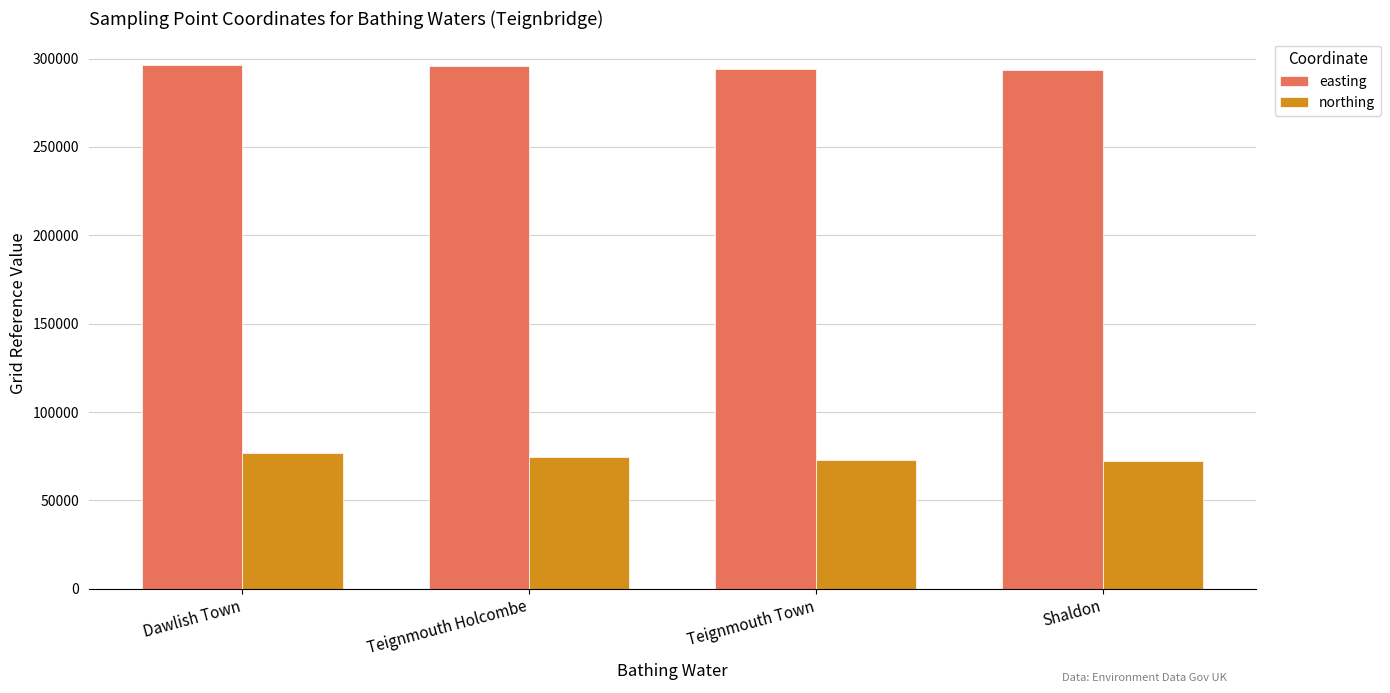

What is the sum of all easting values?

1180033